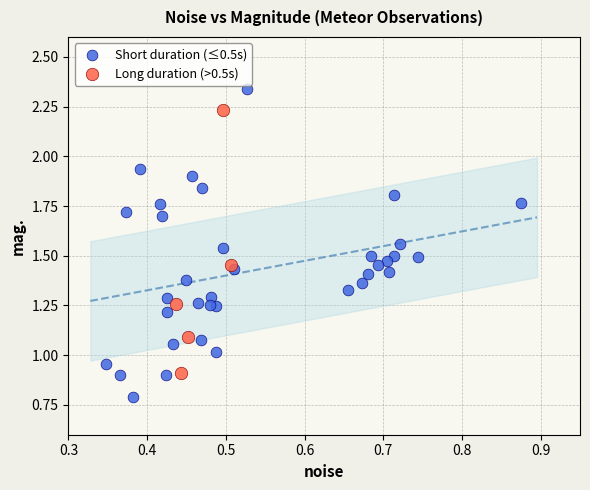

Which series contains the lowest Y value?

Short duration (≤0.5s)